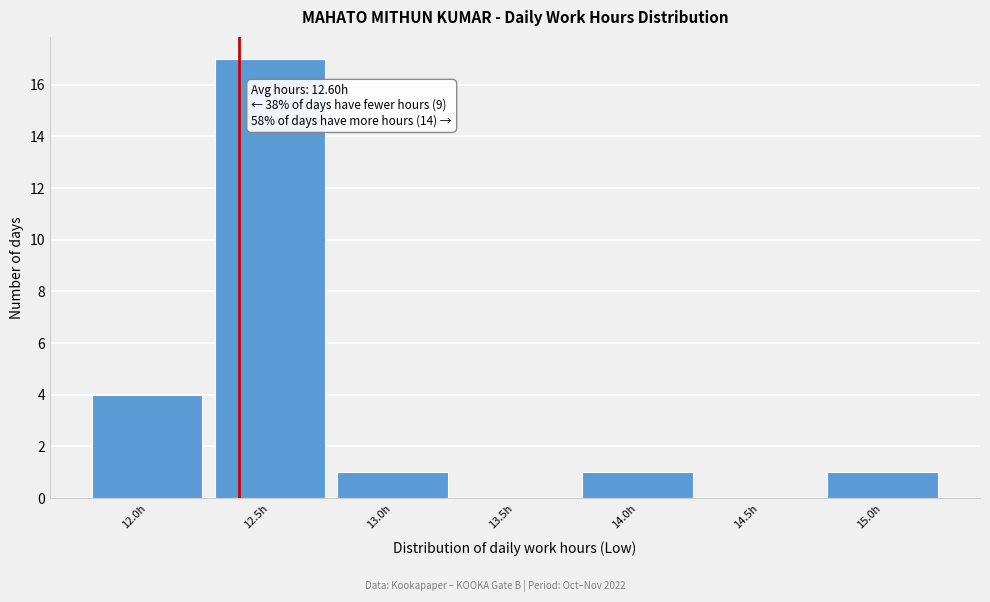

Reading right to left, extract all data points from this chart.

15.0h=1	14.5h=0	14.0h=1	13.5h=0	13.0h=1	12.5h=17	12.0h=4